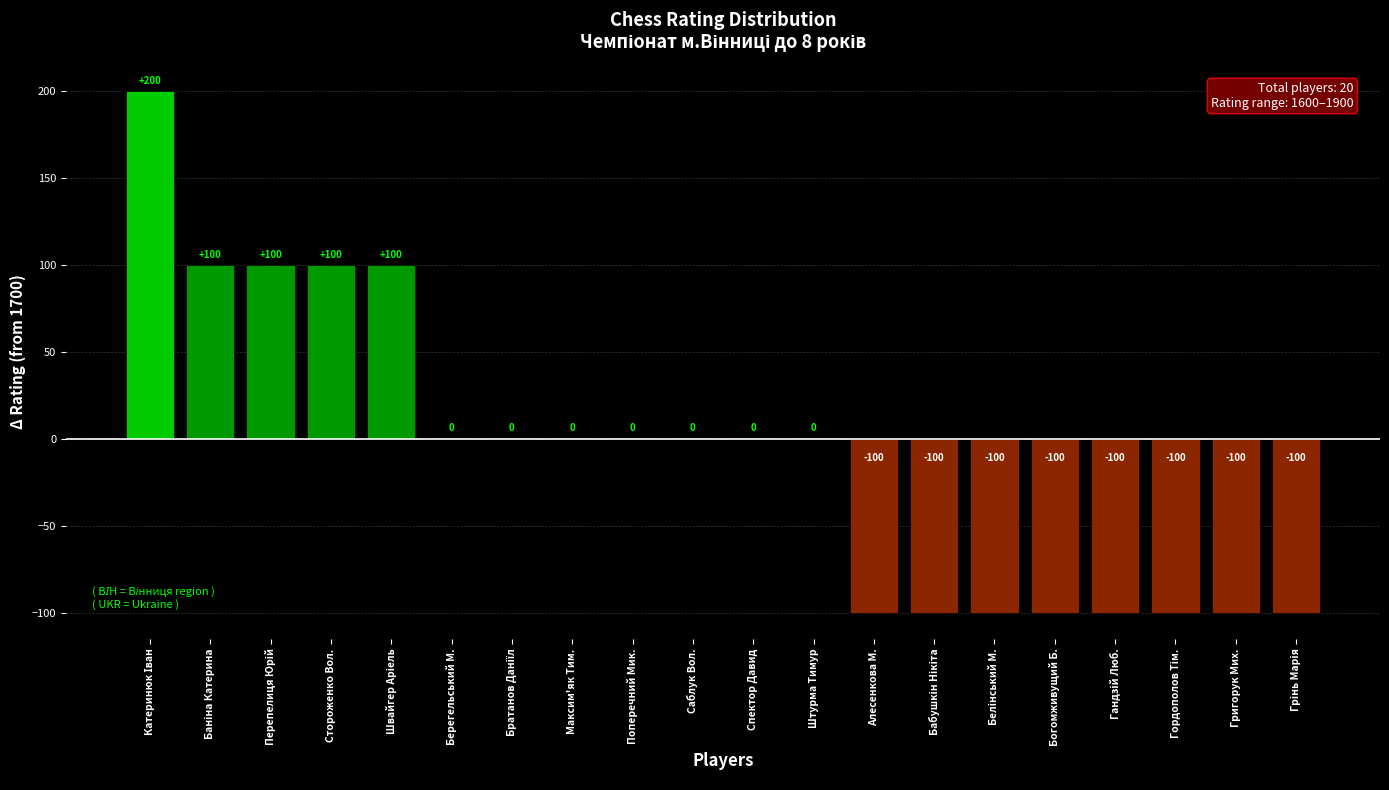

The chart shows a value of -100 at Алесенкова М.. True or false?

True